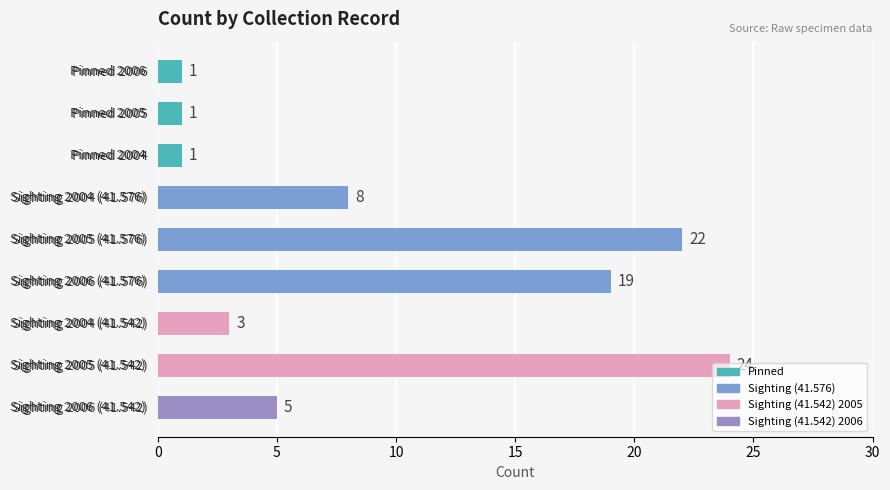

At which label is the value closest to 12?

Sighting 2004 (41.576)